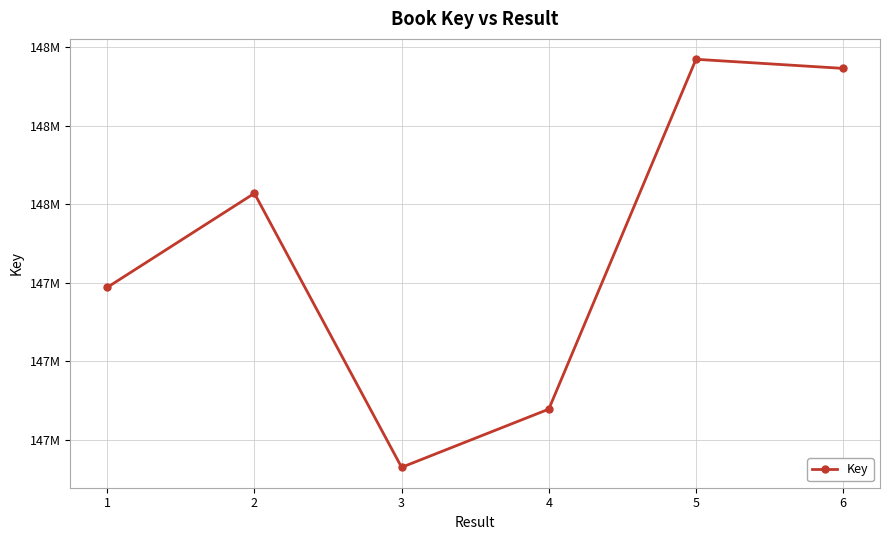

Is this an area chart (filled region under the line)?

No